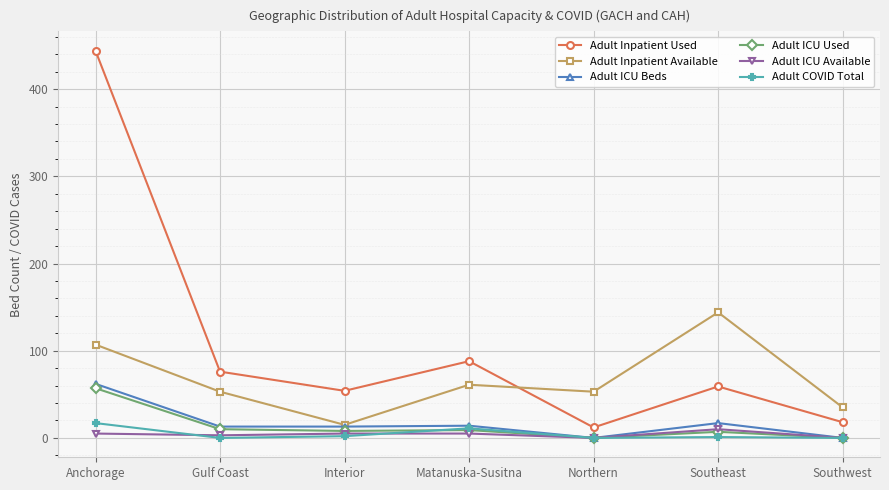

Rank the series by their maximum value, from highest to lowest.

Adult Inpatient Used, Adult Inpatient Available, Adult ICU Beds, Adult ICU Used, Adult COVID Total, Adult ICU Available